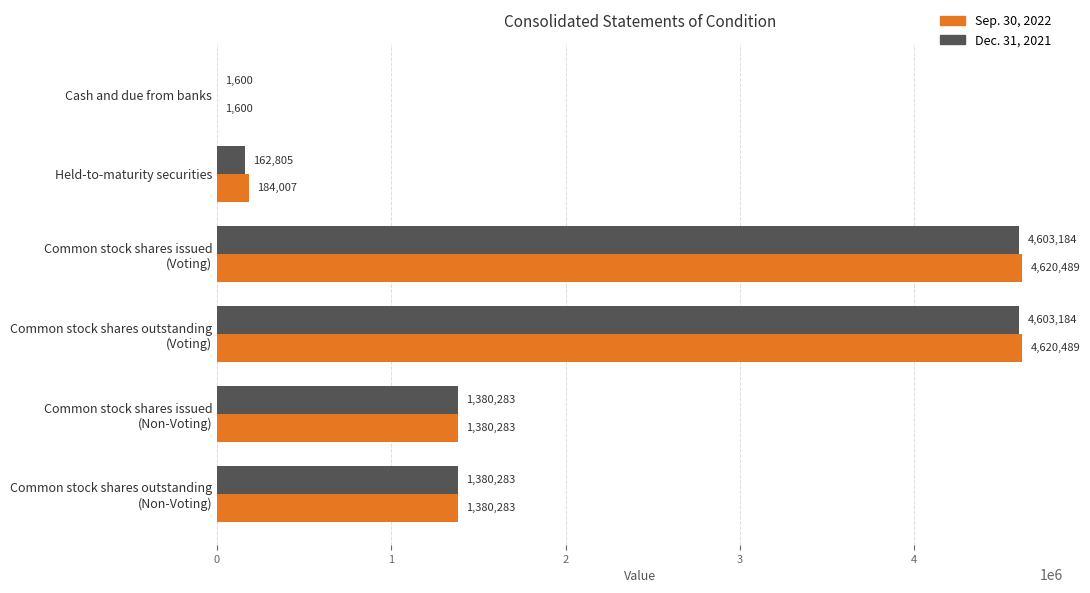

Which series has the largest total across all categories?

Sep. 30, 2022